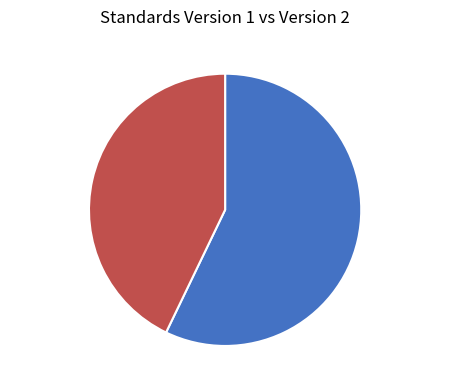

The Version 1 57% slice represents 43% of the pie. True or false?

False